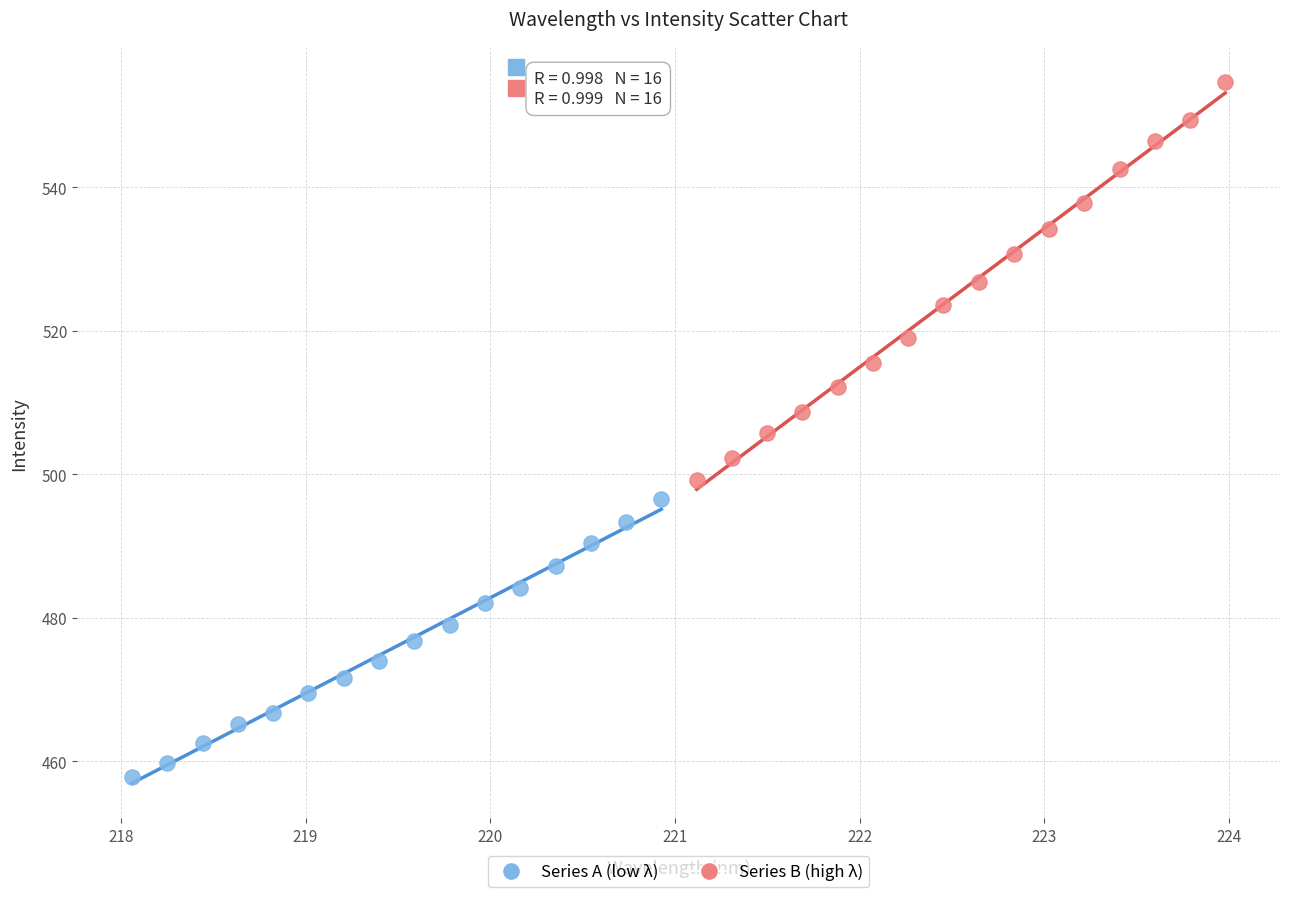

What are all the series names shown in the legend?

Series A (low λ), Series B (high λ)